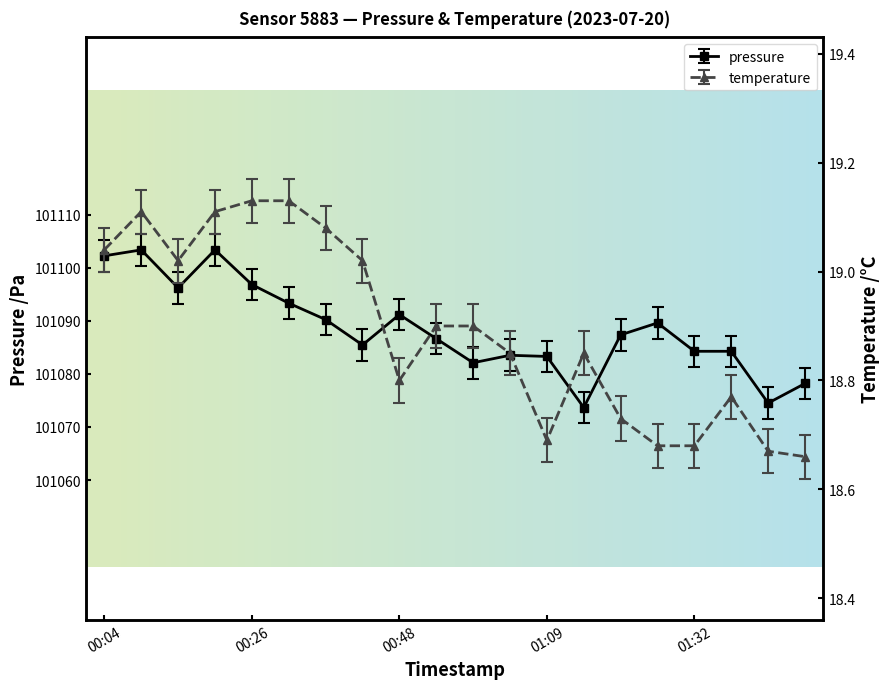

Reading right to left, extract all data points from this chart.

pressure: 01:48=101078.2	01:42=101074.5	01:37=101084.2	01:32=101084.2	01:26=101089.6	01:20=101087.3	01:15=101073.7	01:09=101083.3	01:04=101083.5	00:58=101082.1	00:53=101086.6	00:48=101091.2	00:42=101085.4	00:37=101090.2	00:31=101093.3	00:26=101096.8	00:21=101103.3	00:15=101096.2	00:10=101103.3	00:04=101102.2
temperature: 01:48=18.7	01:42=18.7	01:37=18.8	01:32=18.7	01:26=18.7	01:20=18.7	01:15=18.9	01:09=18.7	01:04=18.9	00:58=18.9	00:53=18.9	00:48=18.8	00:42=19.0	00:37=19.1	00:31=19.1	00:26=19.1	00:21=19.1	00:15=19.0	00:10=19.1	00:04=19.0